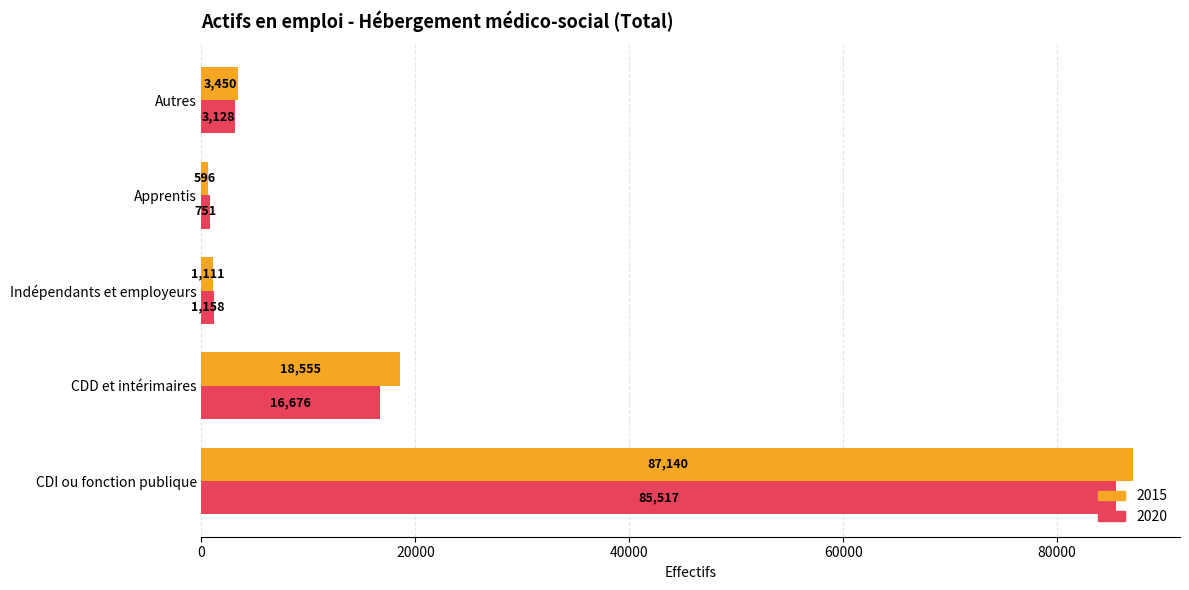

What is the lowest value of the 2015 series?

596.4